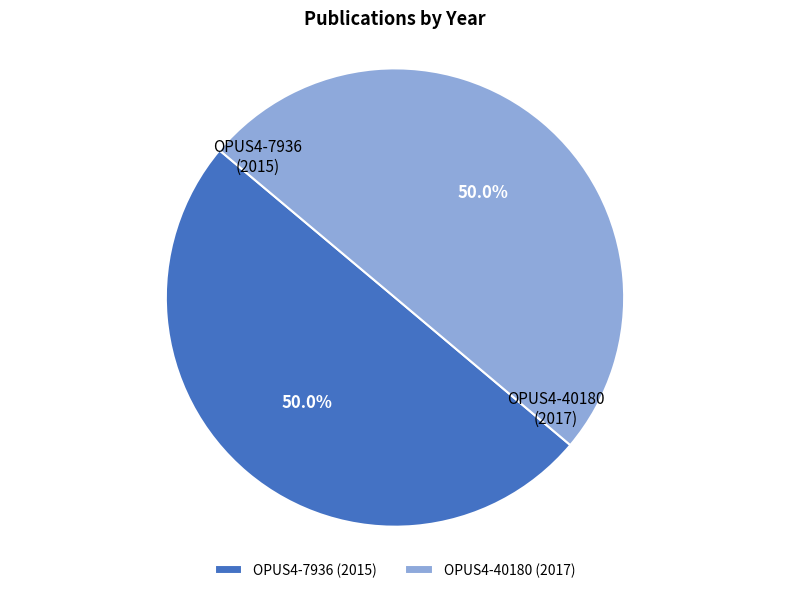

How many segments does this pie chart have?

2